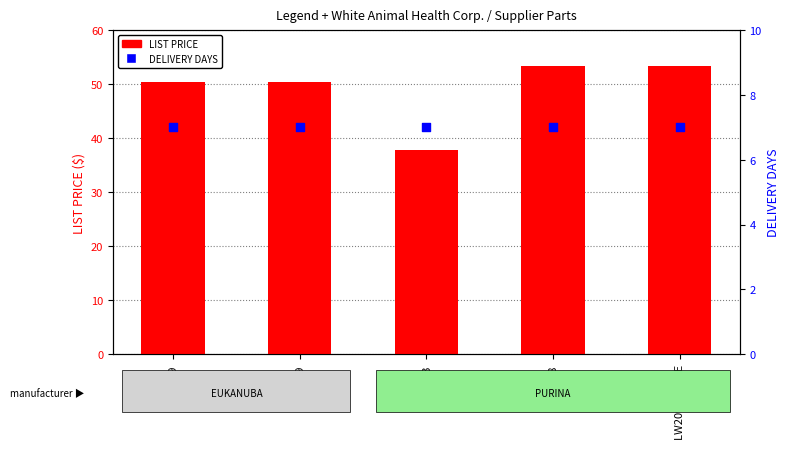

At which category is the sum across all series the highest?

LW0328